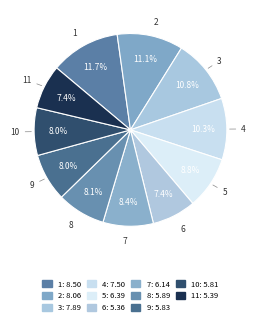

Which slice is the largest?

1